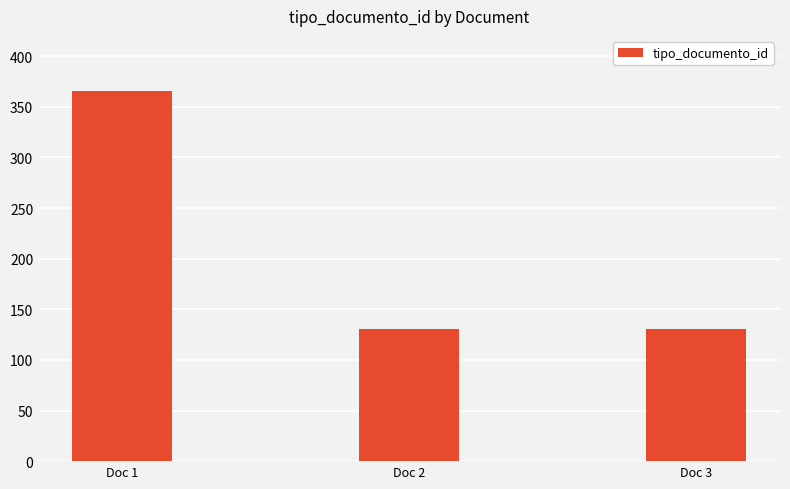

The value at Doc 2 is 131. True or false?

True